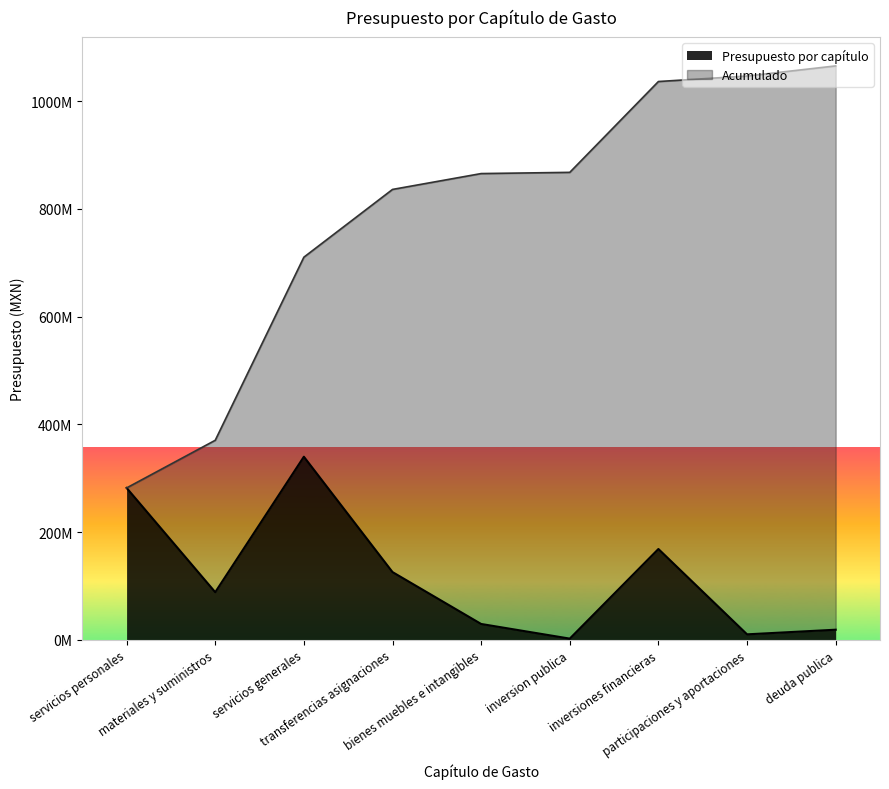

List the labels in order of value, smallest first.

inversion publica, participaciones y aportaciones, deuda publica, bienes muebles e intangibles, materiales y suministros, transferencias asignaciones, inversiones financieras, servicios personales, servicios generales